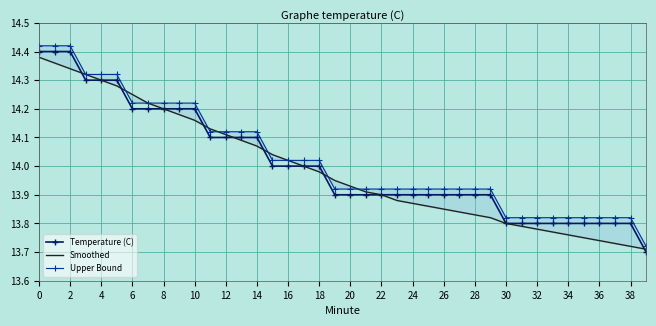

How many categories are shown in the chart?

40